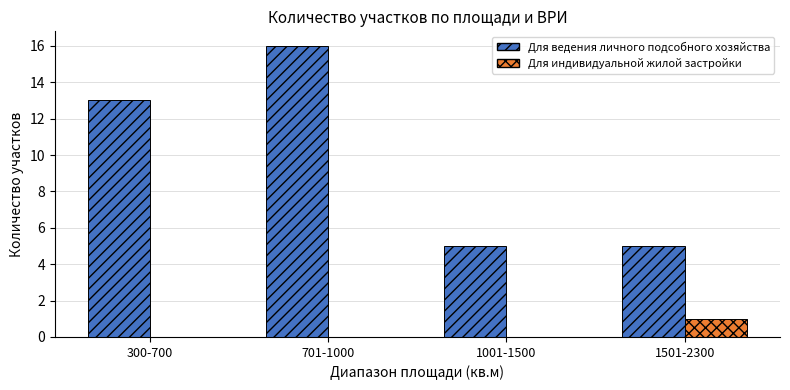

Reading left to right, transcribe all the data shown in this chart.

Для ведения личного подсобного хозяйства: 300-700=13	701-1000=16	1001-1500=5	1501-2300=5
Для индивидуальной жилой застройки: 300-700=0	701-1000=0	1001-1500=0	1501-2300=1